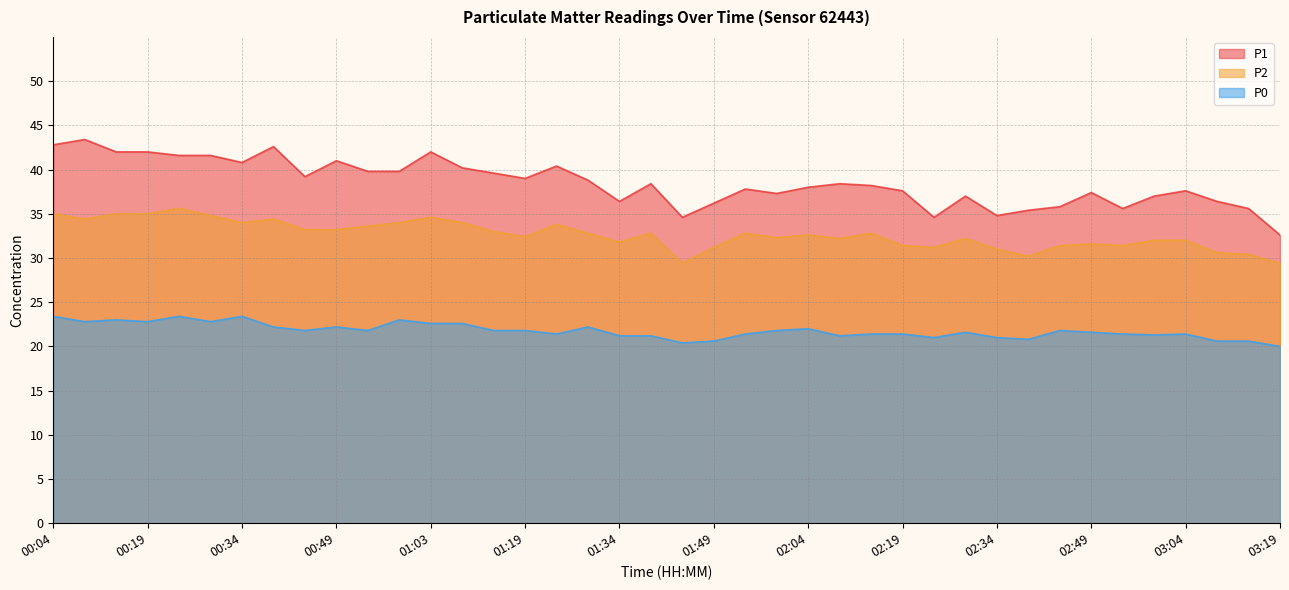

Rank the series by their average value, from lowest to highest.

P0, P2, P1